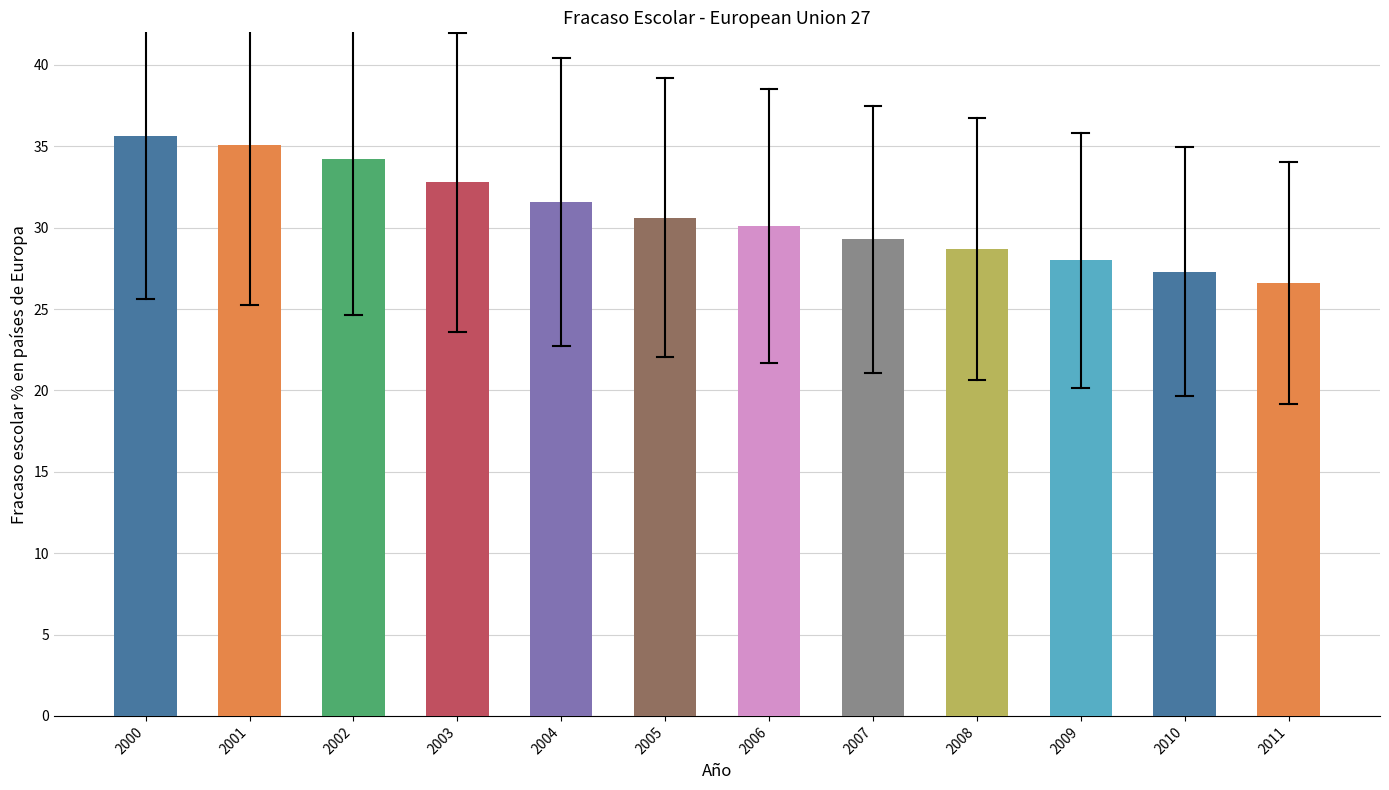

Rank the categories by value from highest to lowest.

2000, 2001, 2002, 2003, 2004, 2005, 2006, 2007, 2008, 2009, 2010, 2011